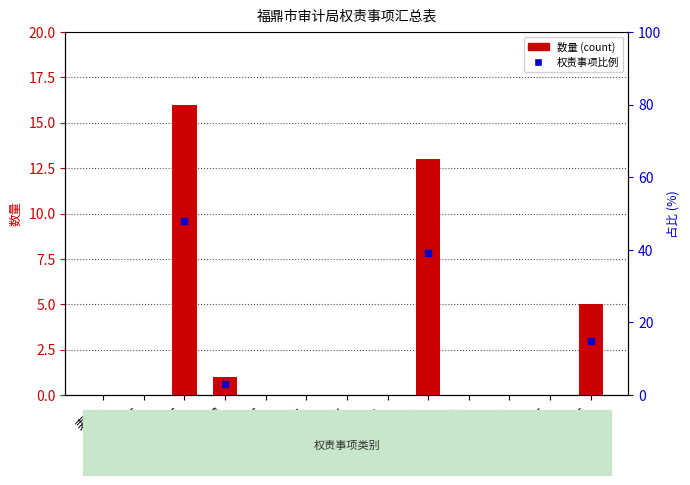

Between 表一 and 表三, which is larger?

表三